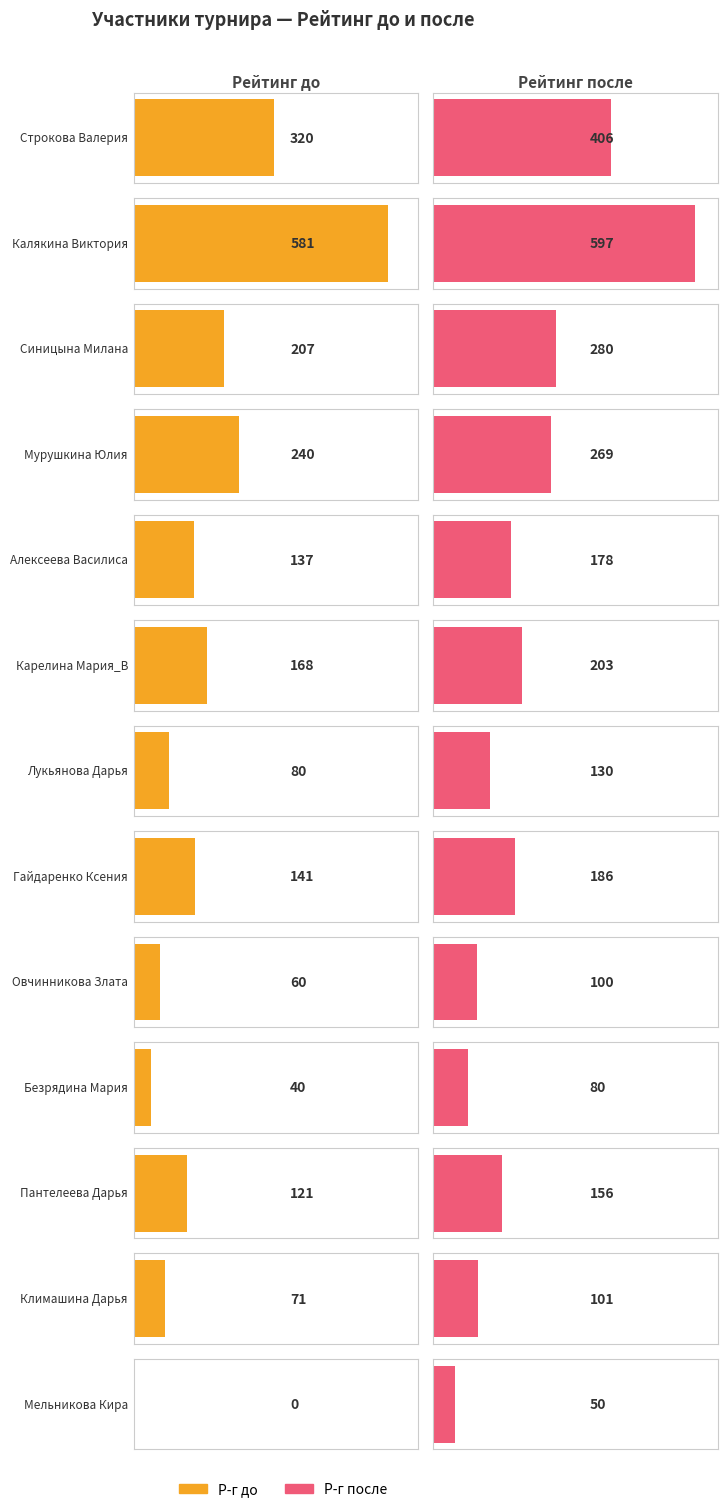

What is the label of the 11th bar from the left?

Пантелеева Дарья